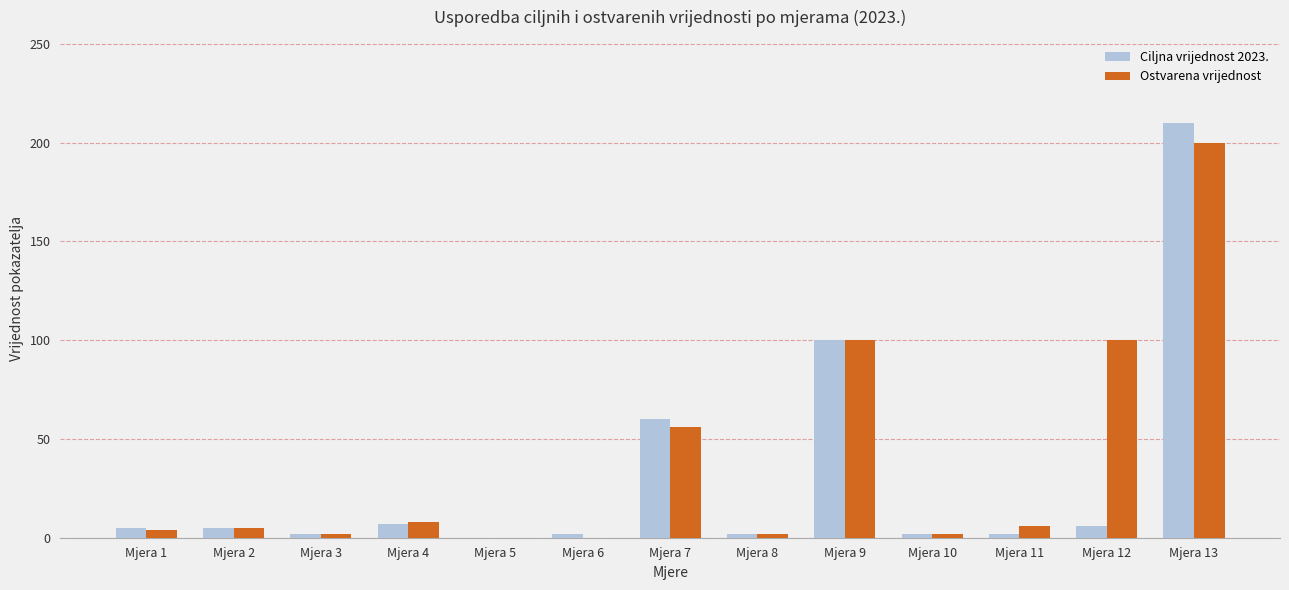

Which series has the widest spread of values?

Ciljna vrijednost 2023.